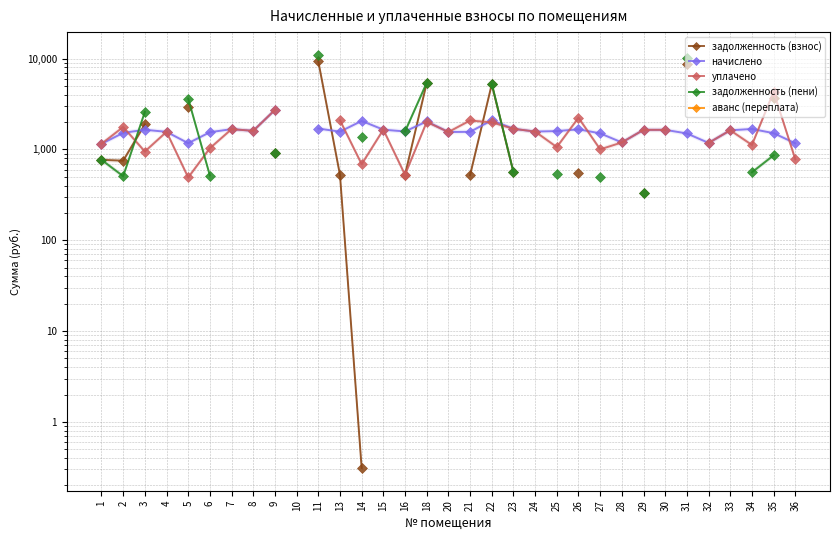

True or false: аванс (переплата) and начислено cross at least once.

False